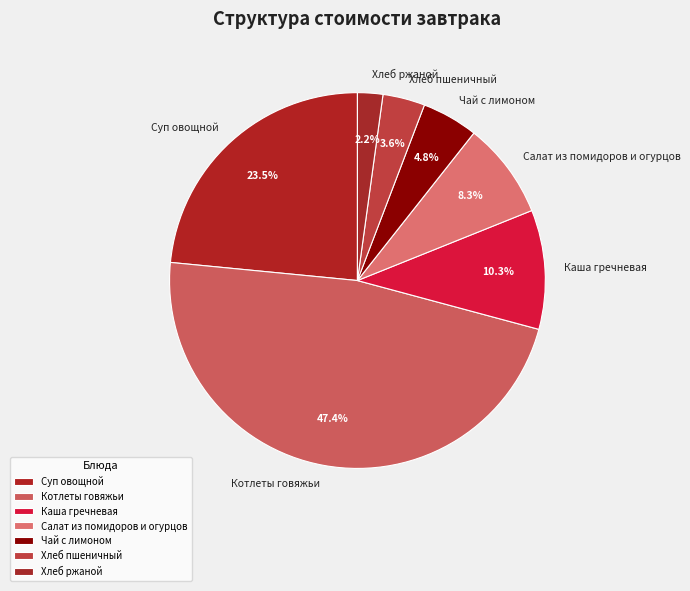

Is there a majority slice in this chart?

No